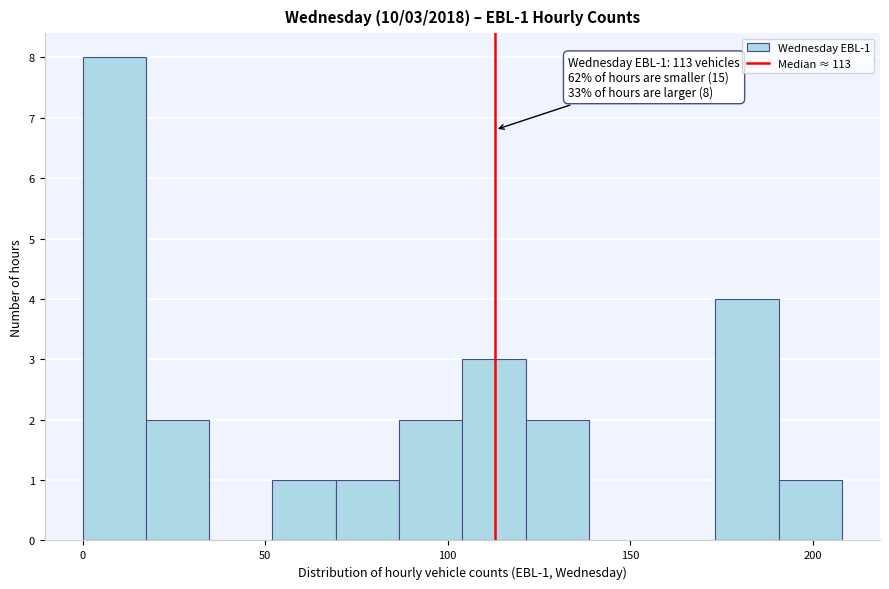

Read against the x-axis, roughly where is the centre of the tallest bar?

10